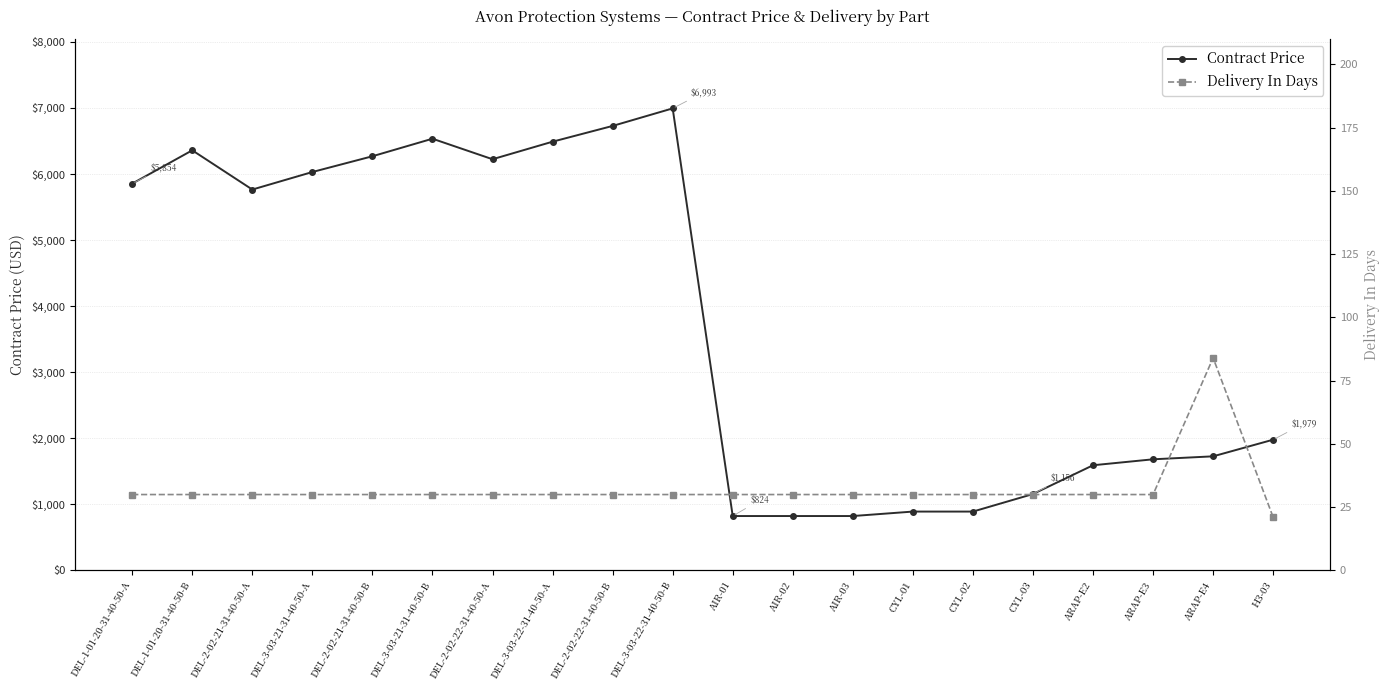

At which label is Delivery In Days closest to 52?

DEL-1-01-20-31-40-50-A